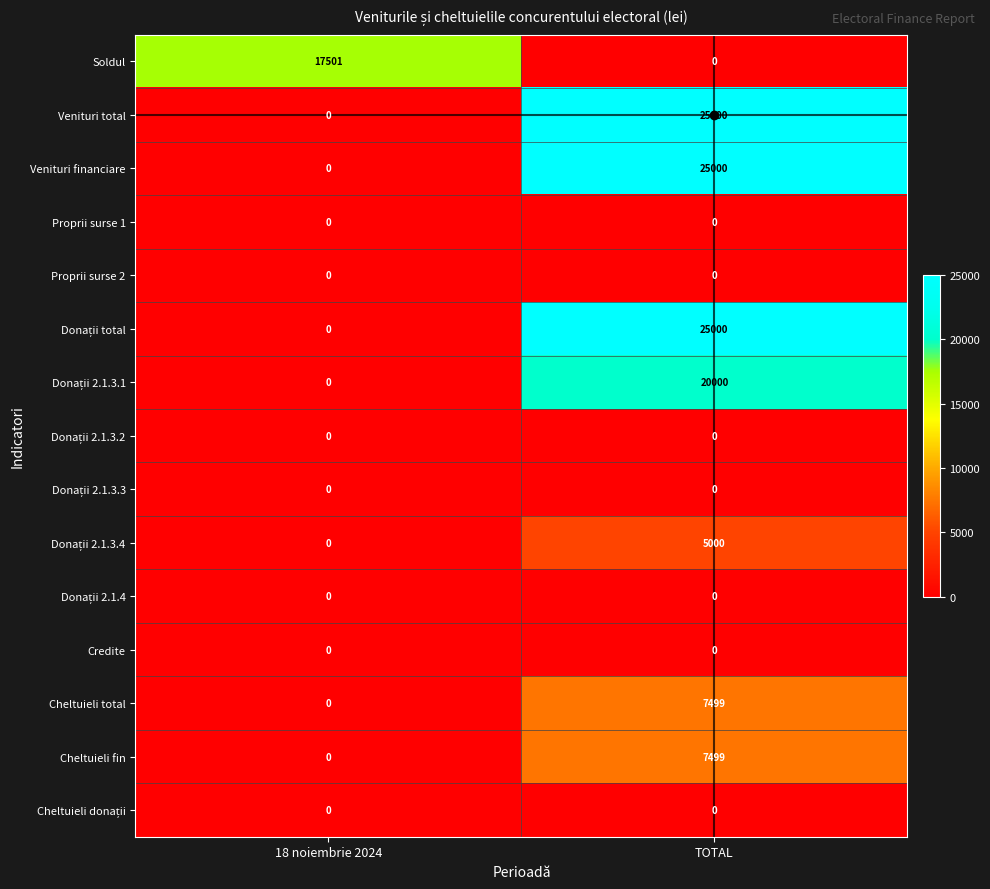

What is the average value of the Venituri financiare series?

12500